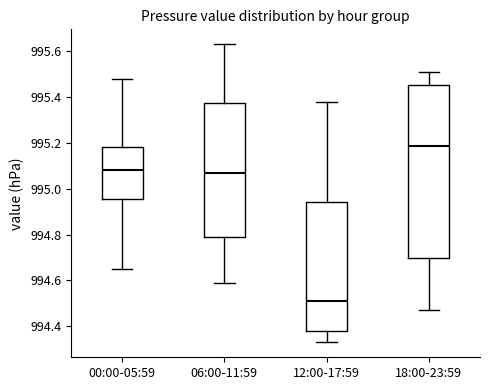

Comparing the boxes themselves (not the whiskers), which one is the tallest?

18:00-23:59